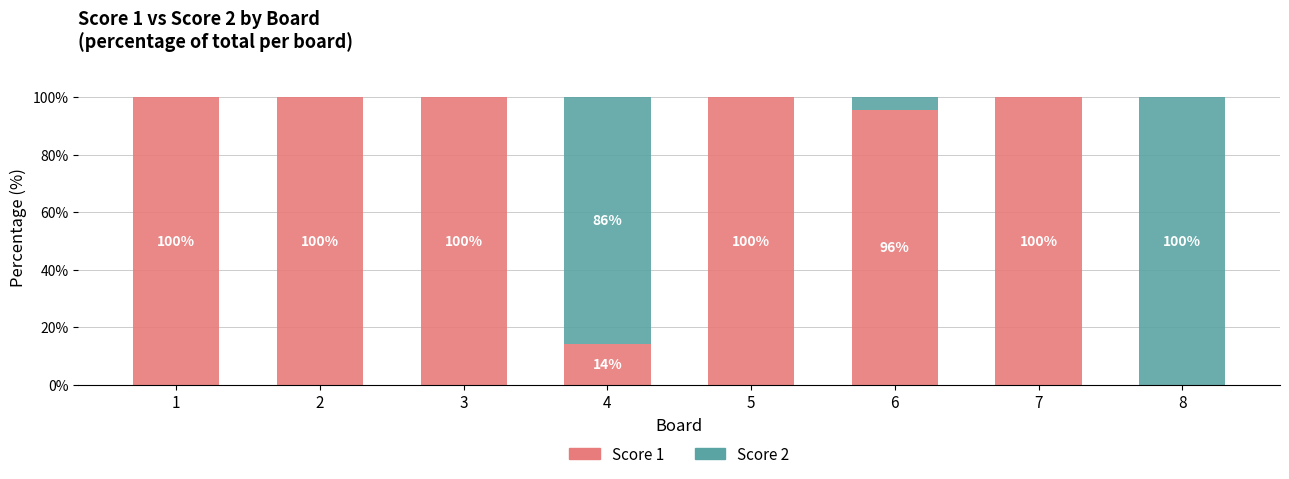

What is the total value across all series at 5?

100.0